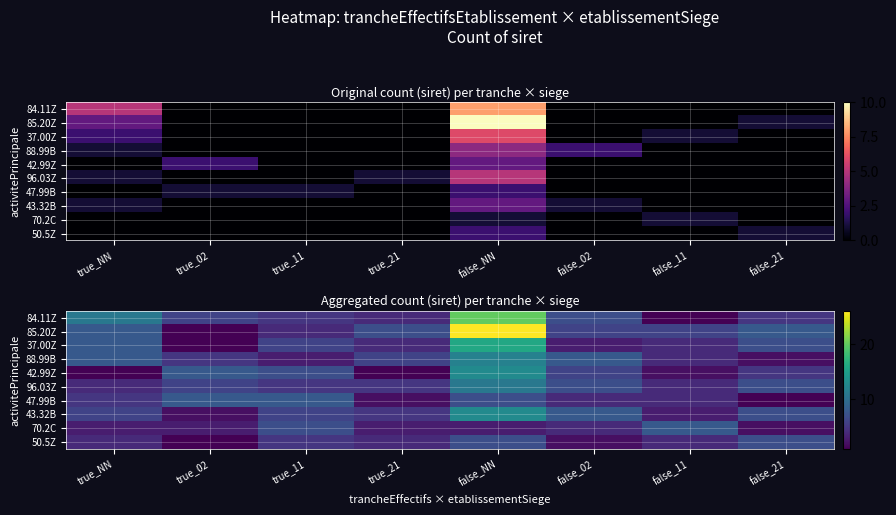

How many data points in 43.32B are less than 6?

3